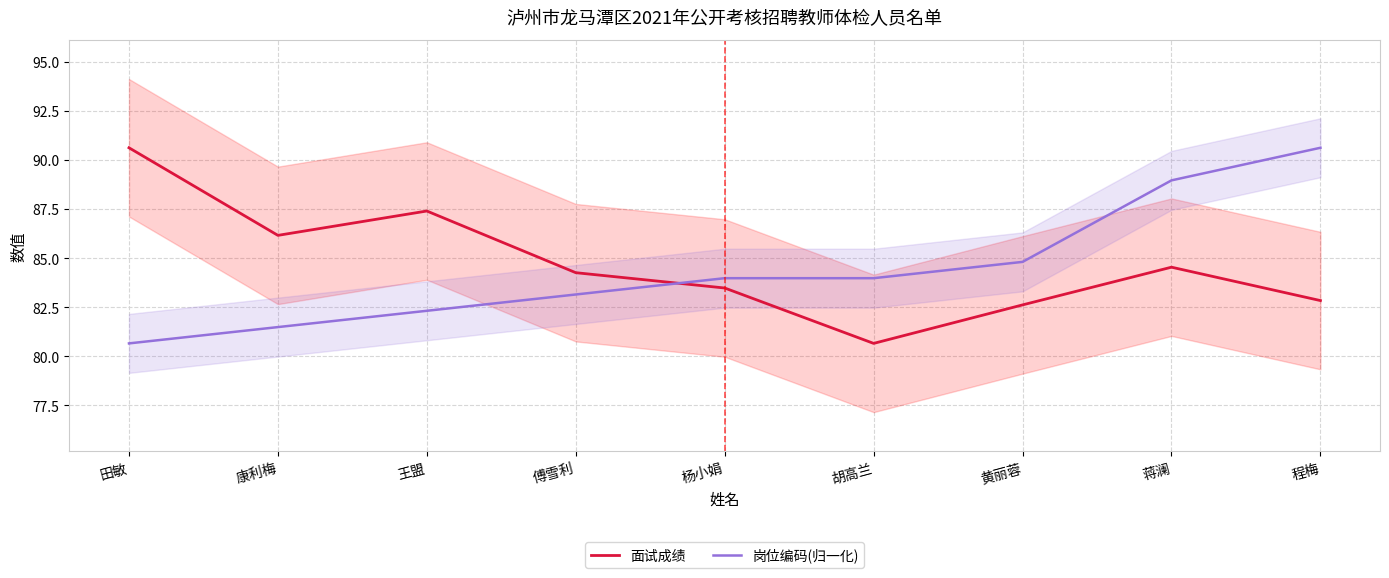

Which has a higher value, 黄丽蓉 or 康利梅?

康利梅